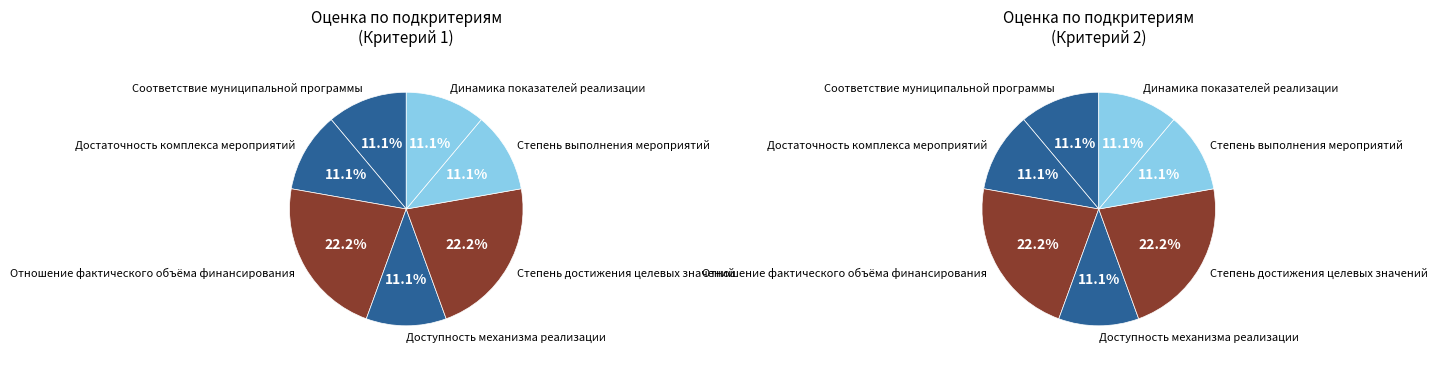

Which slice is the smallest?

Соответствие муниципальной программы